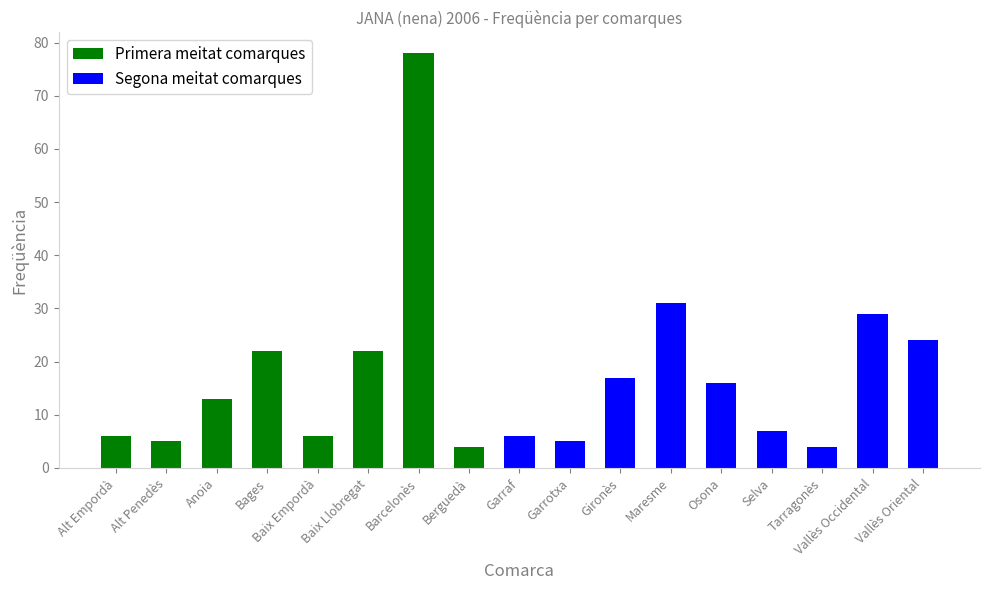

What is the difference between the maximum and minimum values?

74